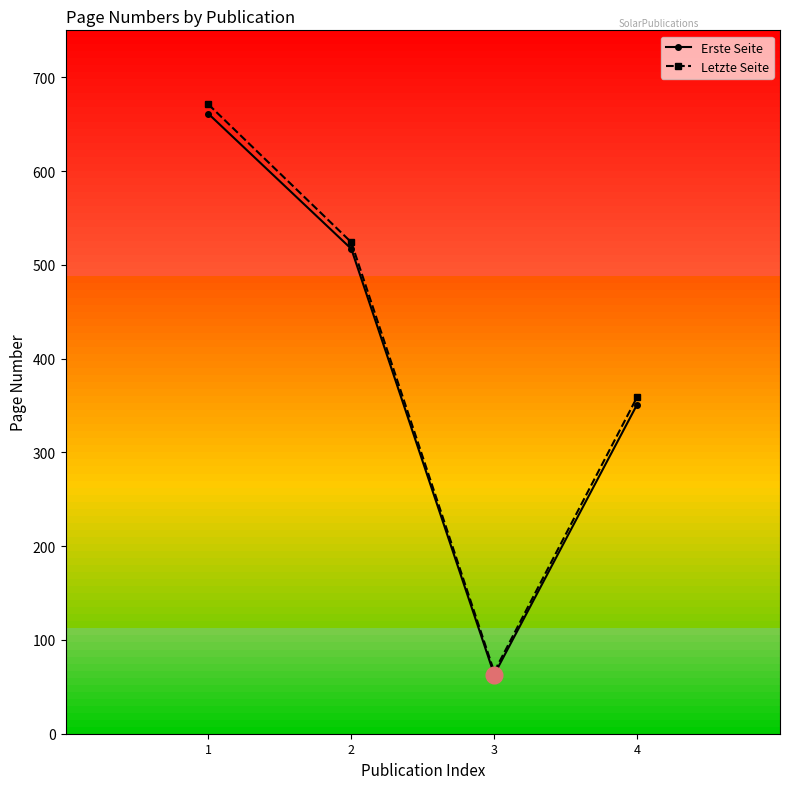

Which series has the largest range (max minus min)?

Letzte Seite